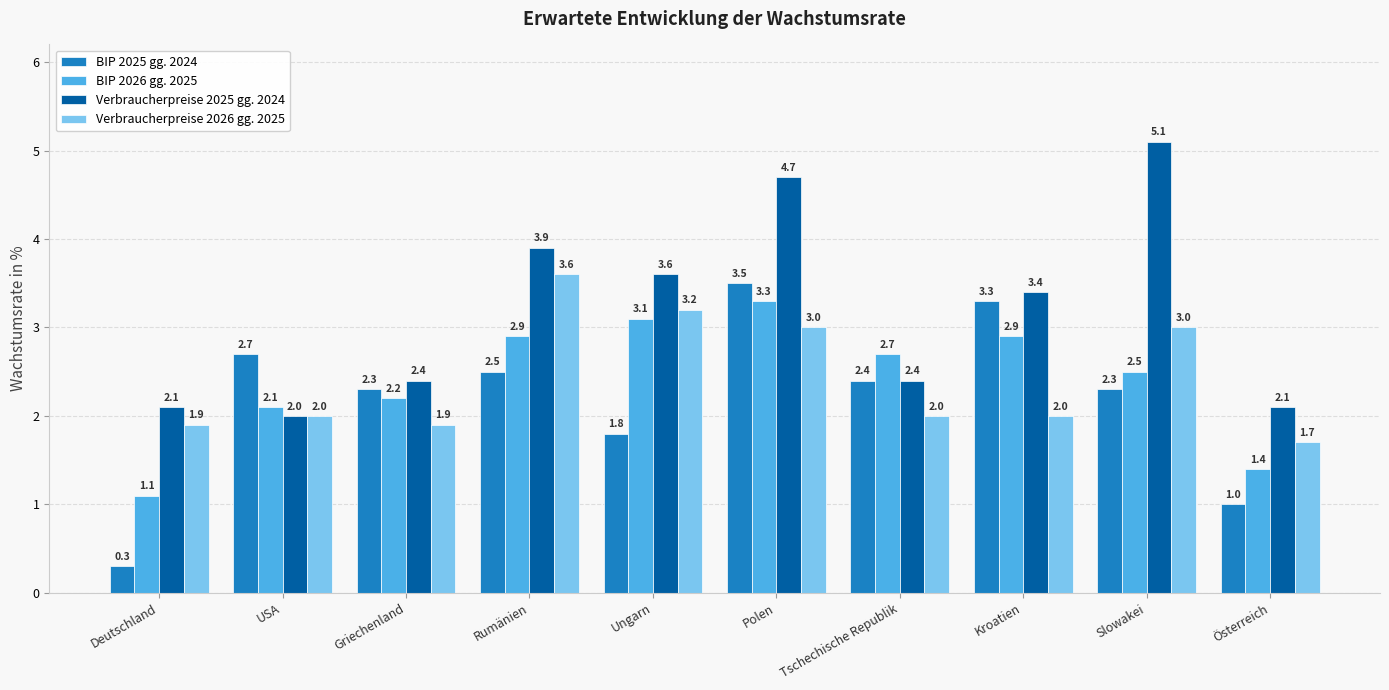

Is it true that BIP 2025 gg. 2024 equals 2.1 at Polen?

False